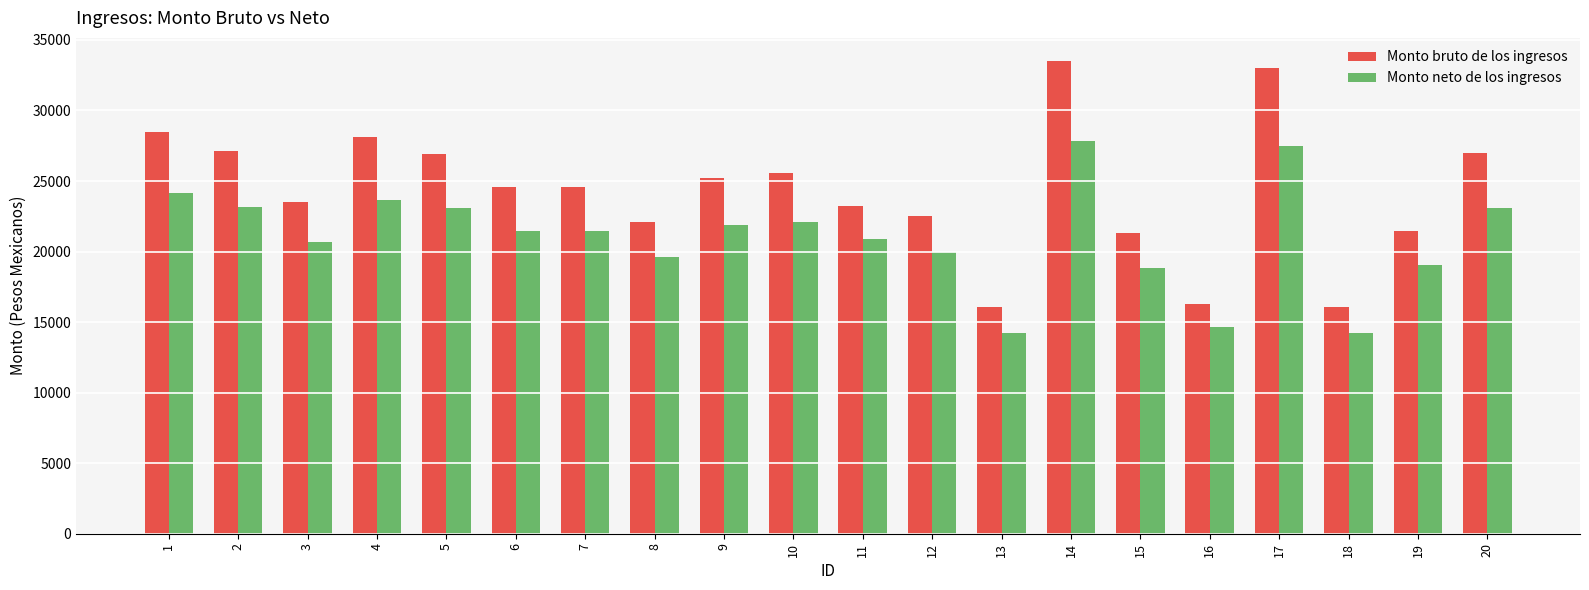

Rank the series by their maximum value, from lowest to highest.

Monto neto de los ingresos, Monto bruto de los ingresos